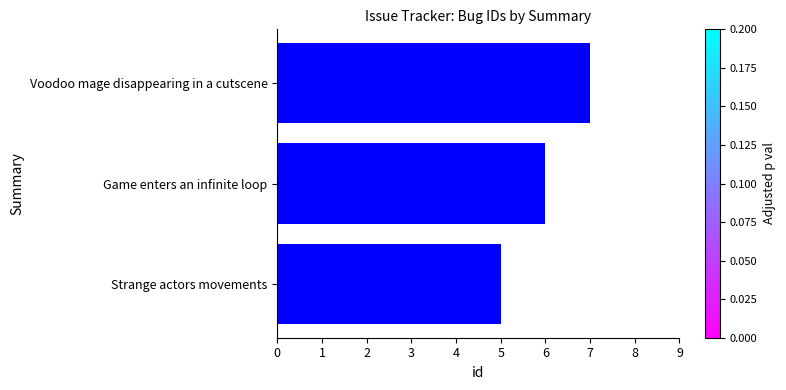

What is the minimum value shown in the chart?

5